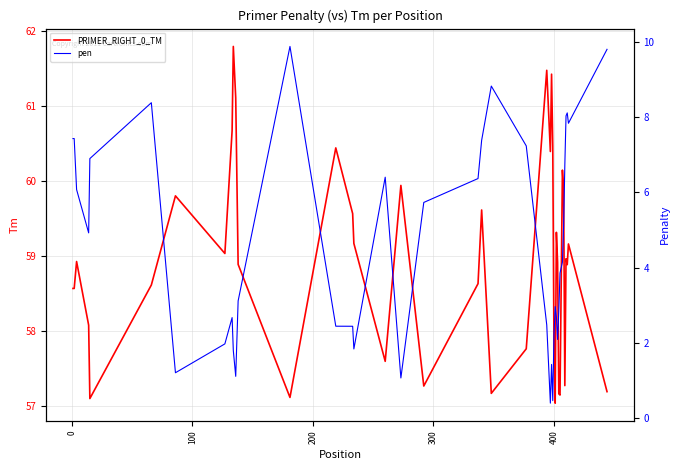

Reading left to right, transcribe all the data shown in this chart.

PRIMER_RIGHT_0_TM: 58.6	58.6	58.9	58.1	57.1	58.6	59.8	59.0	60.7	61.8	61.1	58.9	57.1	60.4	59.6	59.2	57.6	59.9	57.3	58.6	59.6	57.2	57.8	61.5	60.4	61.4	60.5	57.8	57.0	59.3	58.9	57.2	57.1	60.1	59.9	57.3	59.0	58.9	59.2	57.2
pen: 7.4	7.4	6.1	4.9	6.9	8.4	1.2	2.0	2.7	1.8	1.1	3.1	9.9	2.4	2.4	1.8	6.4	1.1	5.7	6.4	7.4	8.8	7.2	2.5	0.4	1.4	0.5	2.2	3.0	2.7	2.1	2.8	3.9	4.1	5.1	6.7	8.0	8.1	7.8	9.8